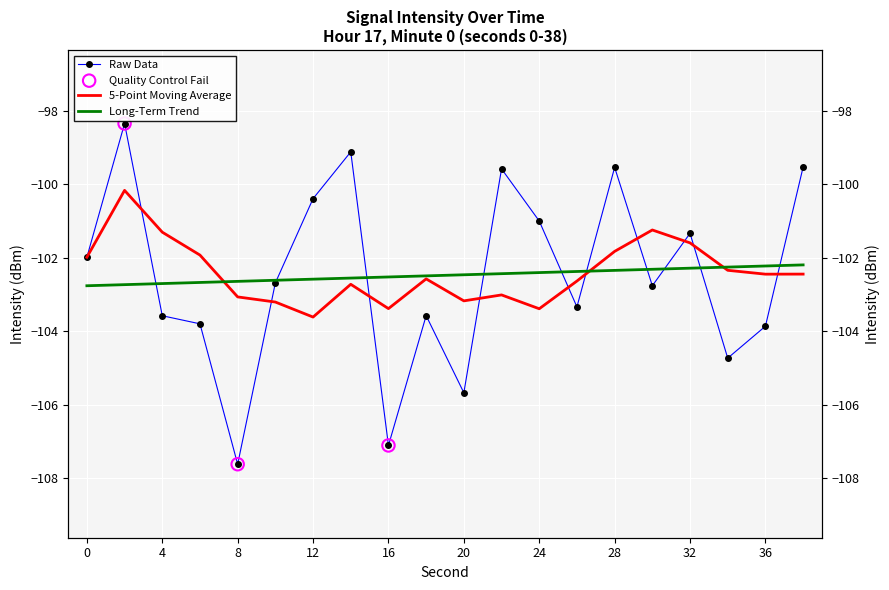

What is the change in value from 14 to 26?

-4.2